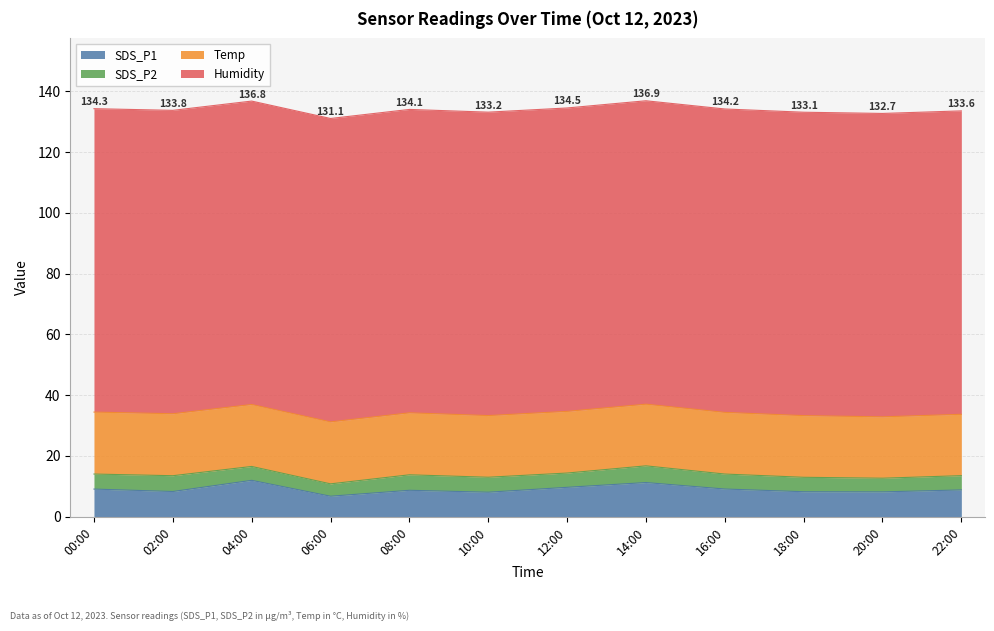

Reading left to right, transcribe all the data shown in this chart.

SDS_P1: 00:00=9.1	02:00=8.2	04:00=11.9	06:00=6.7	08:00=8.7	10:00=8.0	12:00=9.6	14:00=11.2	16:00=9.1	18:00=8.2	20:00=8.1	22:00=8.8
SDS_P2: 00:00=5.0	02:00=5.2	04:00=4.6	06:00=4.1	08:00=5.1	10:00=4.9	12:00=4.7	14:00=5.5	16:00=4.9	18:00=4.8	20:00=4.5	22:00=4.7
Temp: 00:00=20.4	02:00=20.4	04:00=20.4	06:00=20.4	08:00=20.4	10:00=20.3	12:00=20.3	14:00=20.3	16:00=20.3	18:00=20.3	20:00=20.2	22:00=20.2
Humidity: 00:00=99.9	02:00=99.9	04:00=99.9	06:00=99.9	08:00=99.9	10:00=99.9	12:00=99.9	14:00=99.9	16:00=99.9	18:00=99.9	20:00=99.9	22:00=99.9